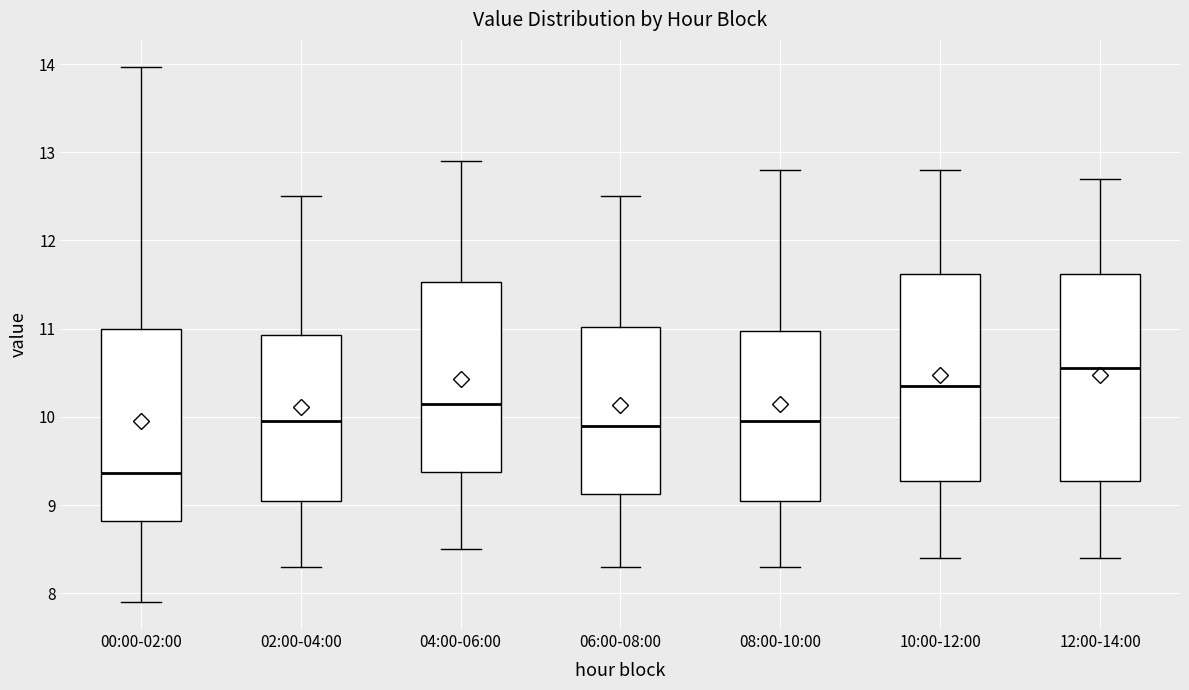

Which box has the highest median line?

12:00-14:00